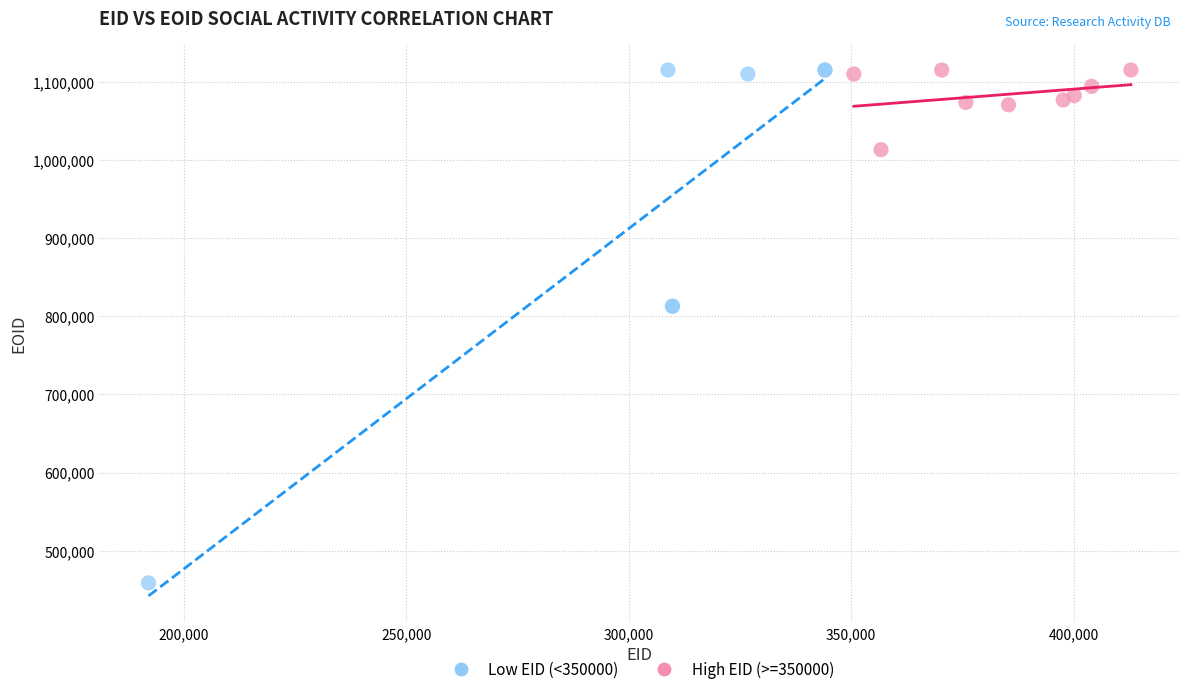

Which series reaches the minimum Y coordinate?

Low EID (<350000)